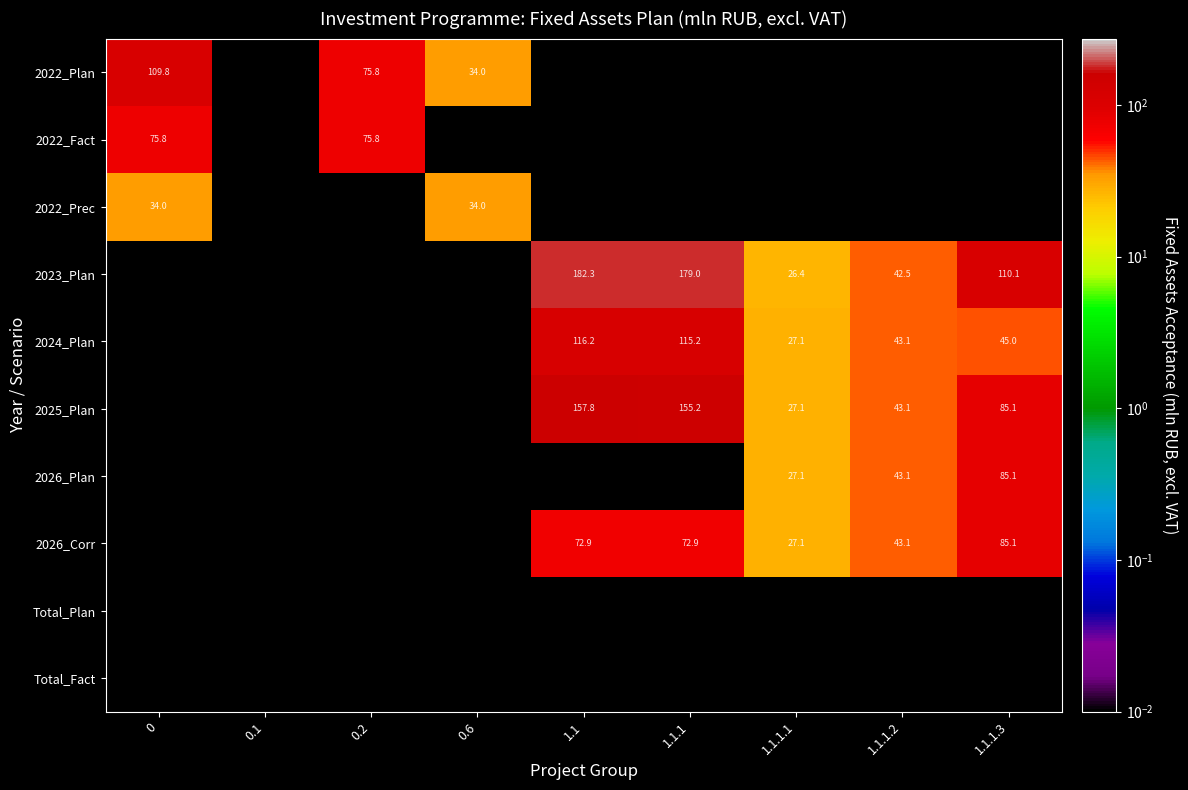

True or false: 2023_Plan has a value of 182.3 at 1.1.

True